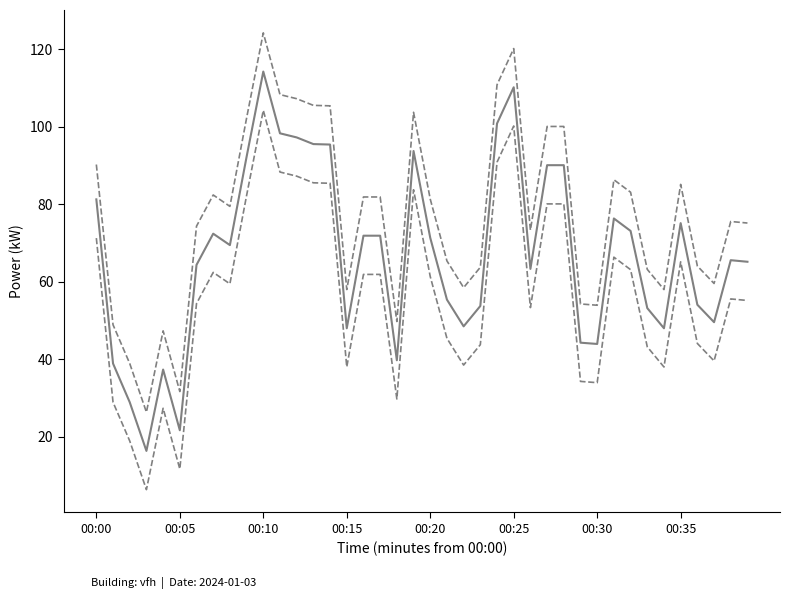

How many series are shown in this chart?

3